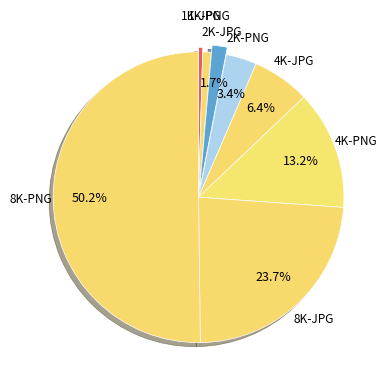

Which category has the biggest portion of the pie?

8K-PNG